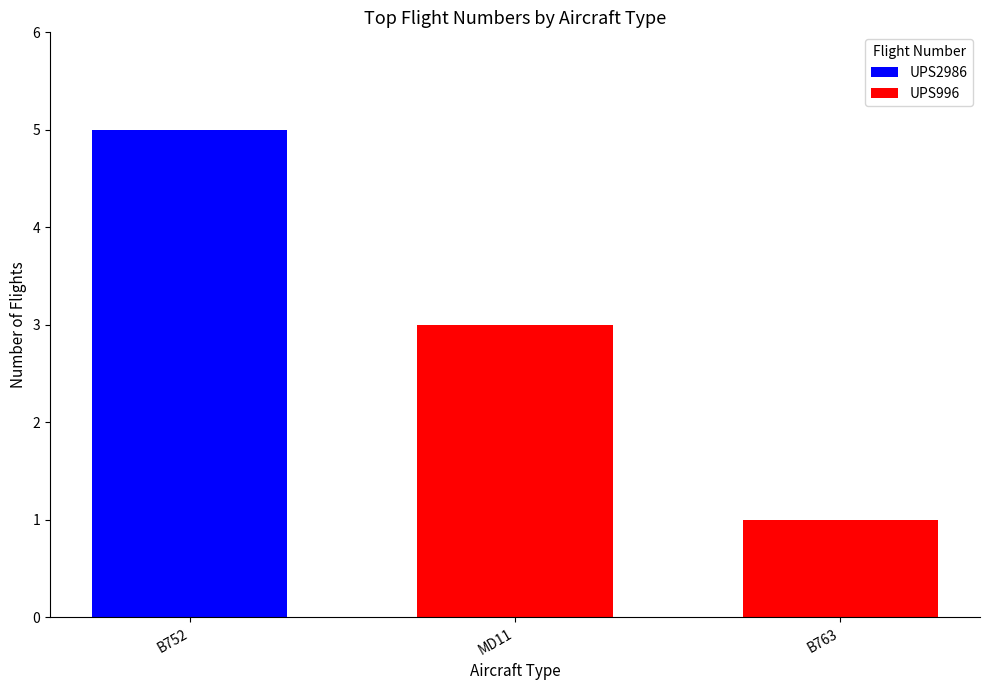

What is the total value across all series at B752?

5